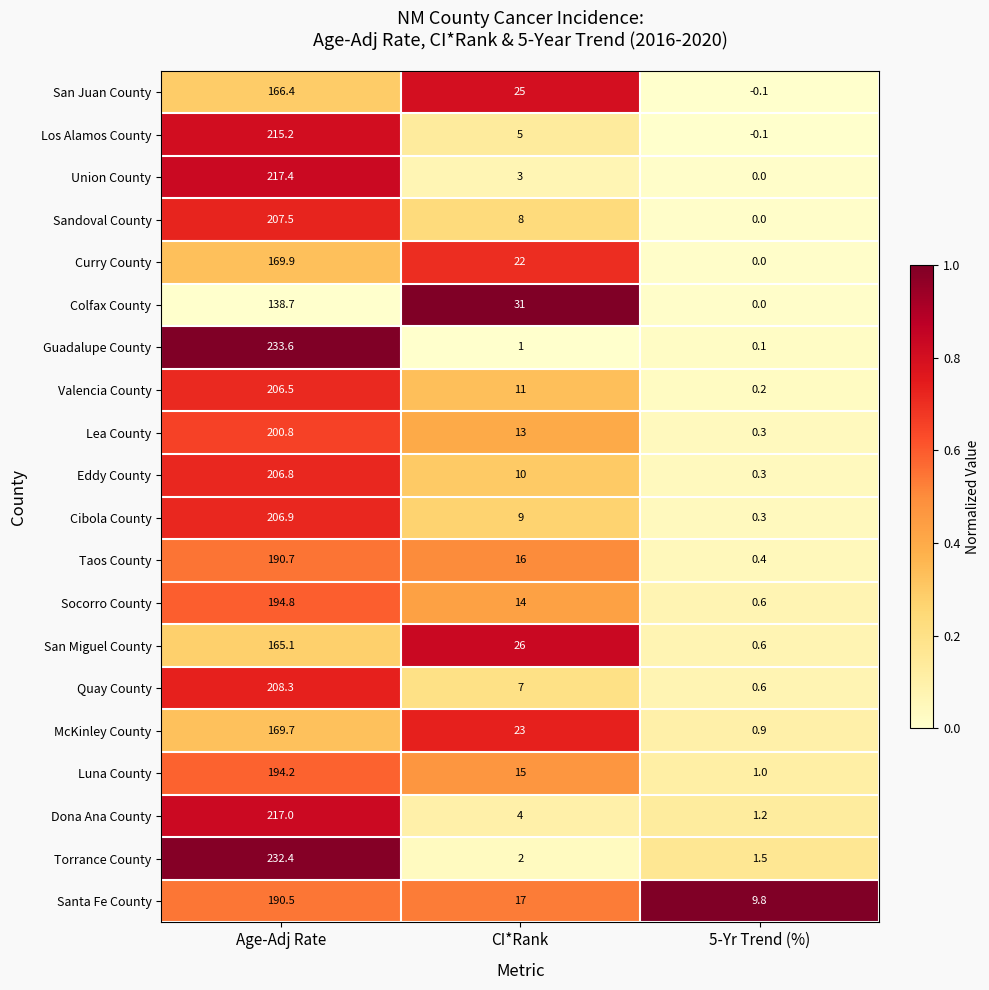

Which series has the widest spread of values?

Guadalupe County